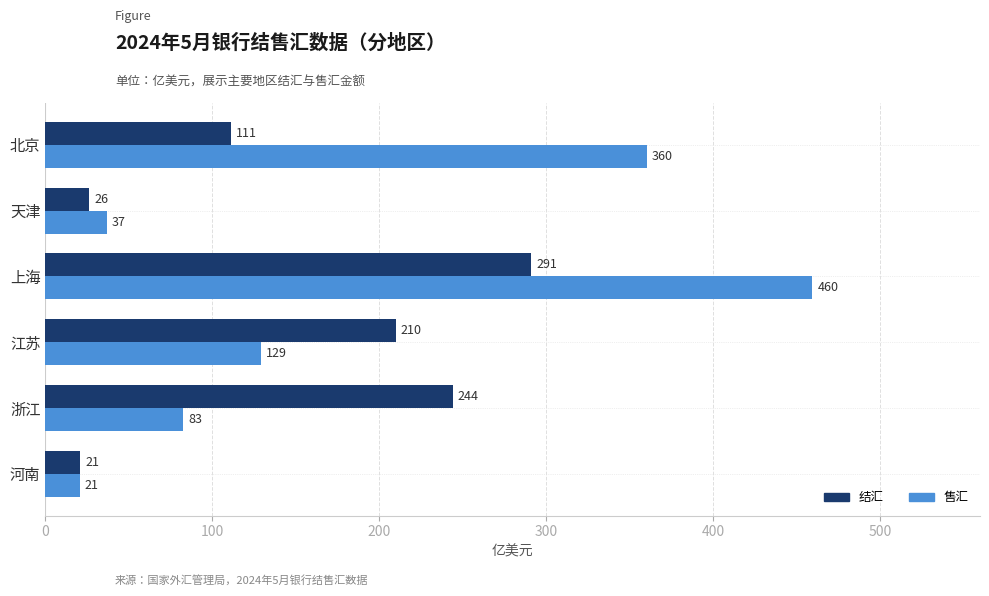

What is the sum of all 结汇 values?

903.5